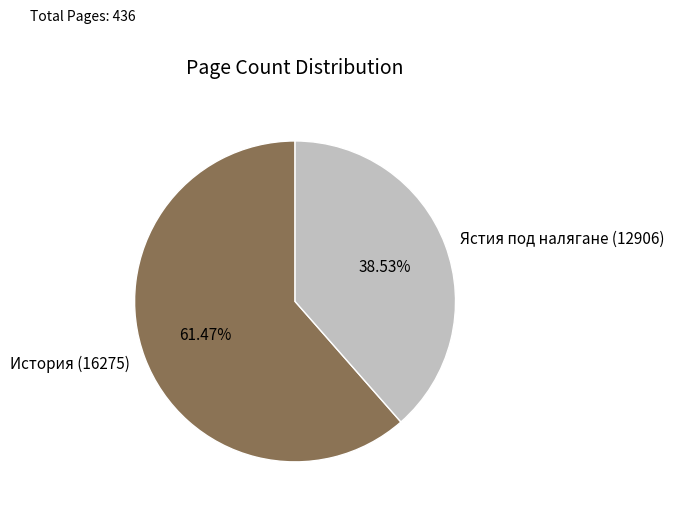

Between История (16275) and Ястия под налягане (12906), which is larger?

История (16275)